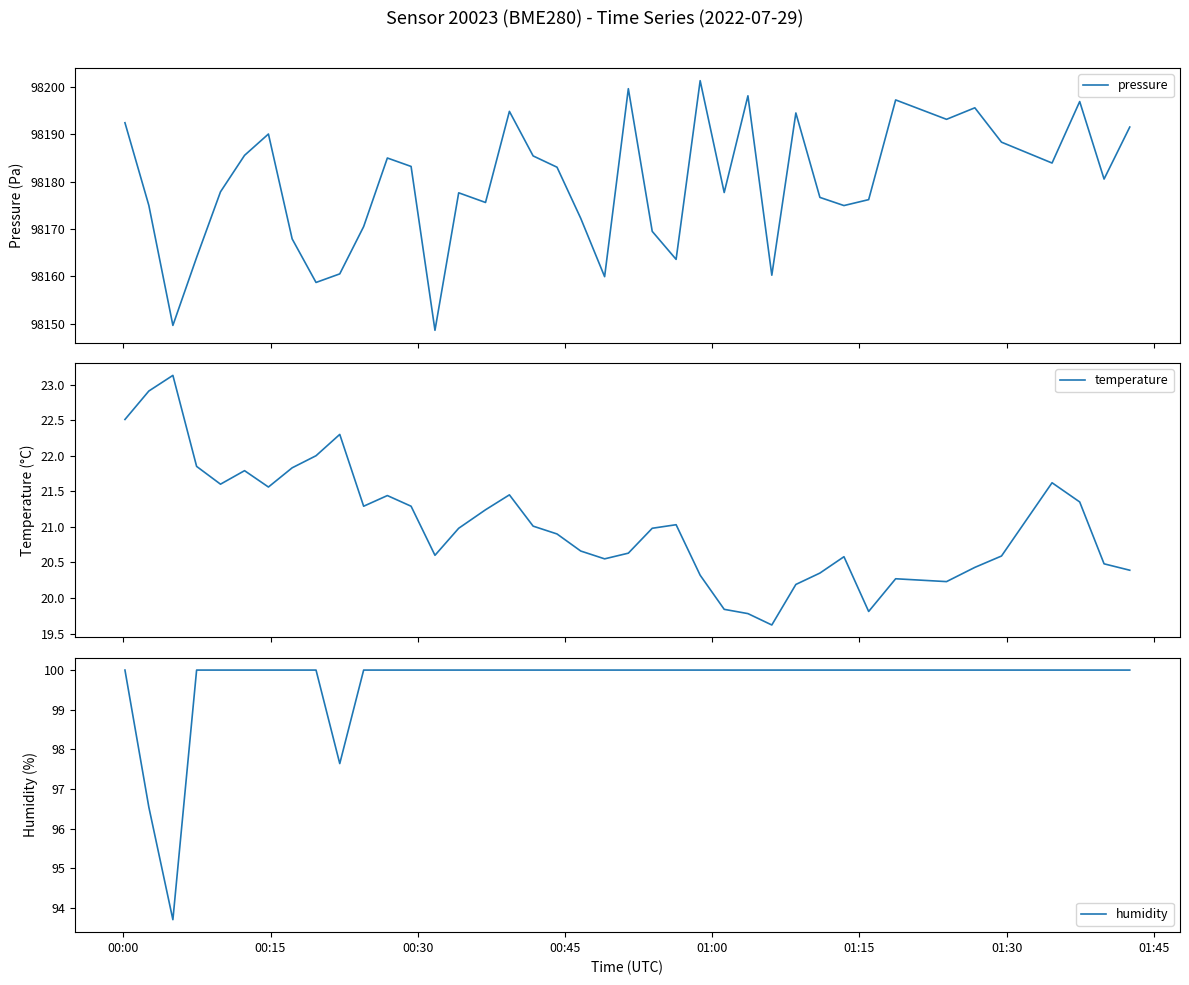

What is the difference between the maximum and second lowest values in the pressure series?

51.6